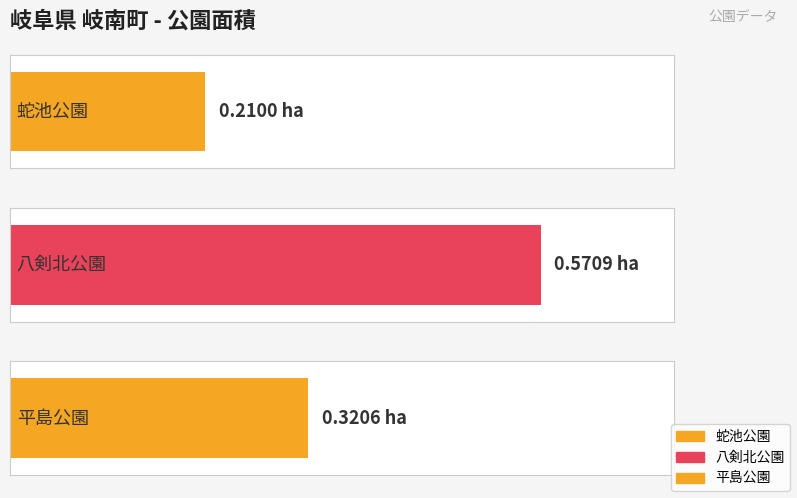

What is the difference between the maximum and minimum values?

0.4